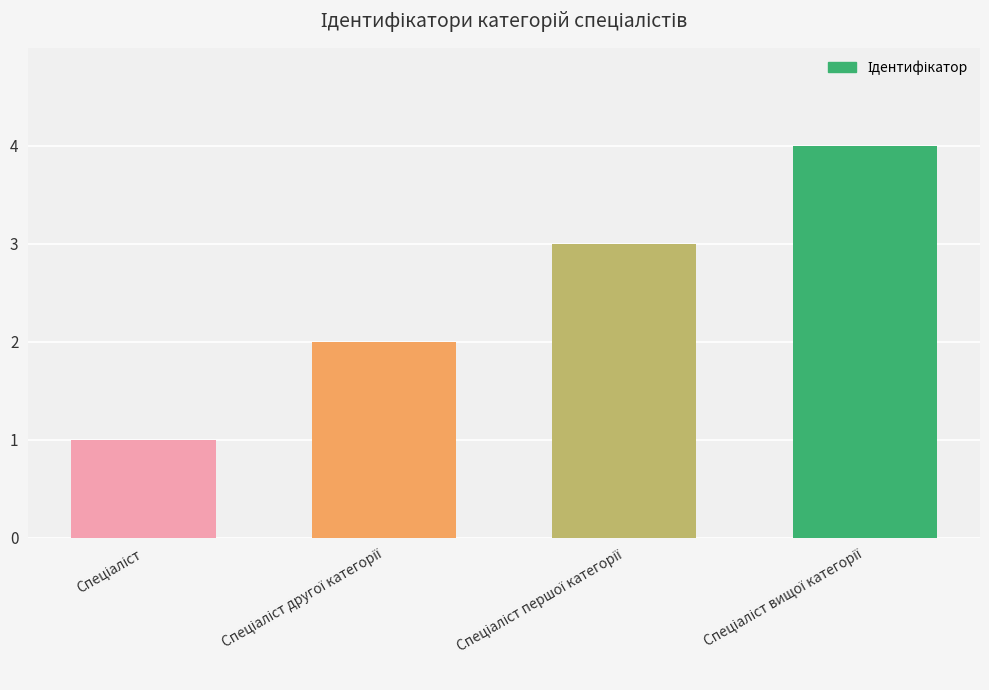

What is the smallest value displayed?

1